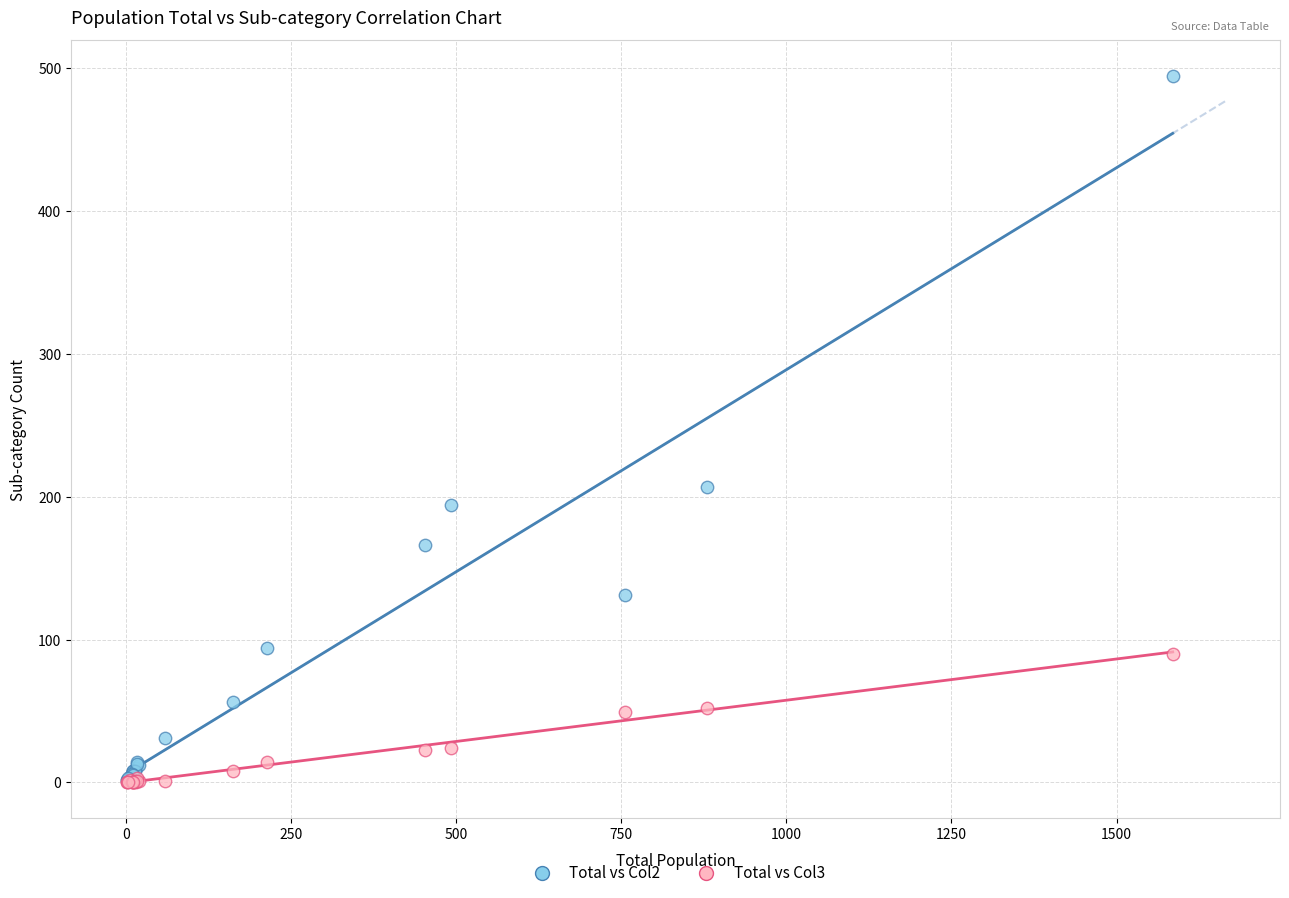

Across all series, what Y value is closest to 247?

207